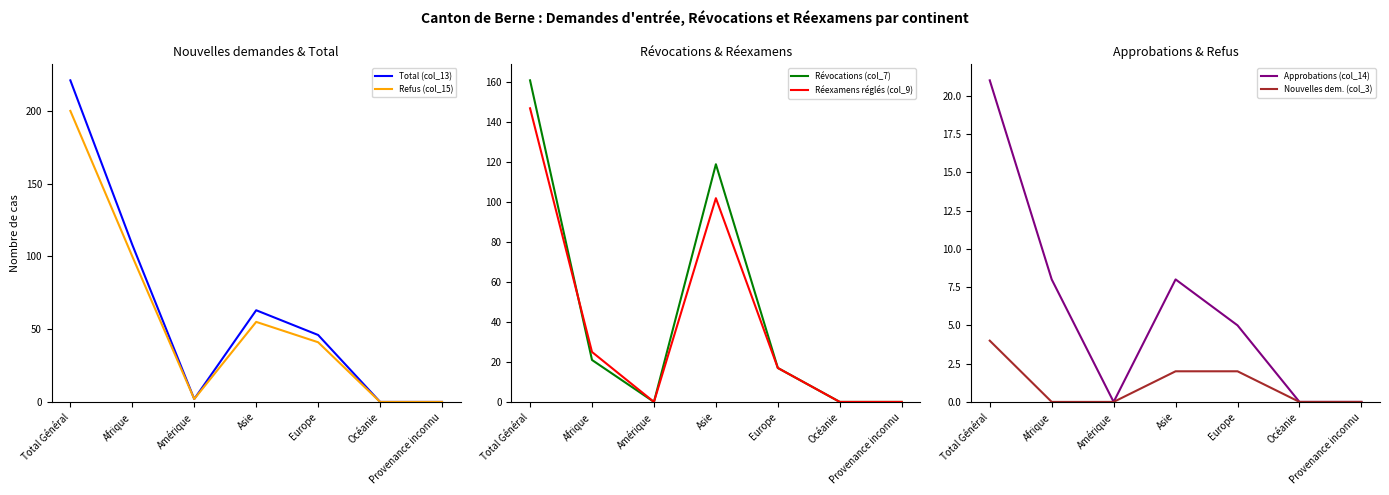

The Refus (col_15) series shows -70 at Provenance inconnu. True or false?

False